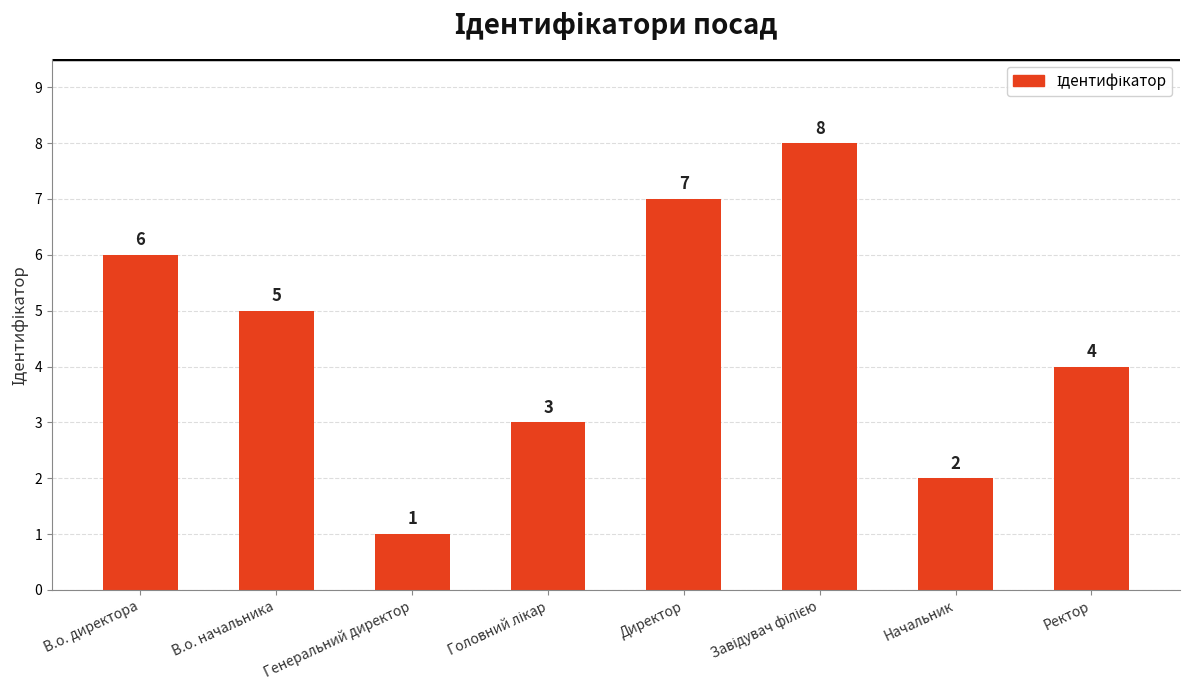

Between Ректор and В.о. директора, which is larger?

В.о. директора